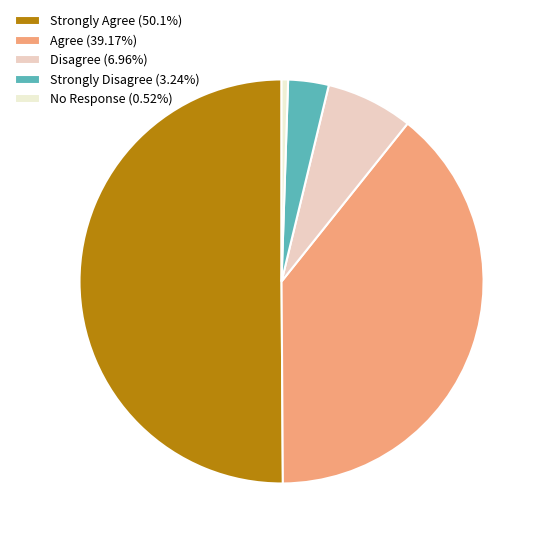

What is the change in value from Strongly Agree to Agree?

-10.9